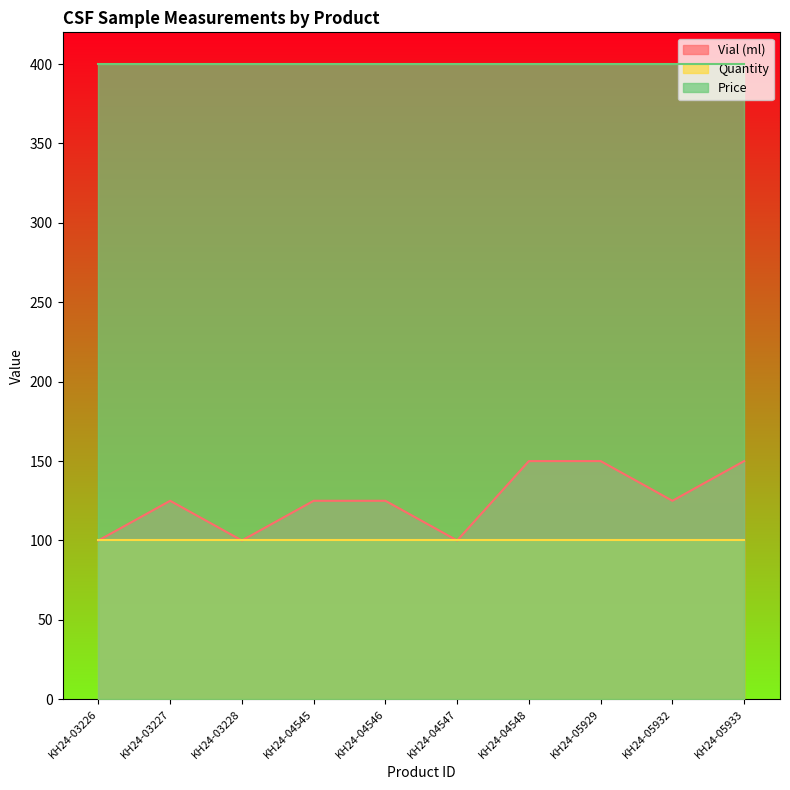

The value of Vial (ml) at KH24-03227 is 1.7. True or false?

False